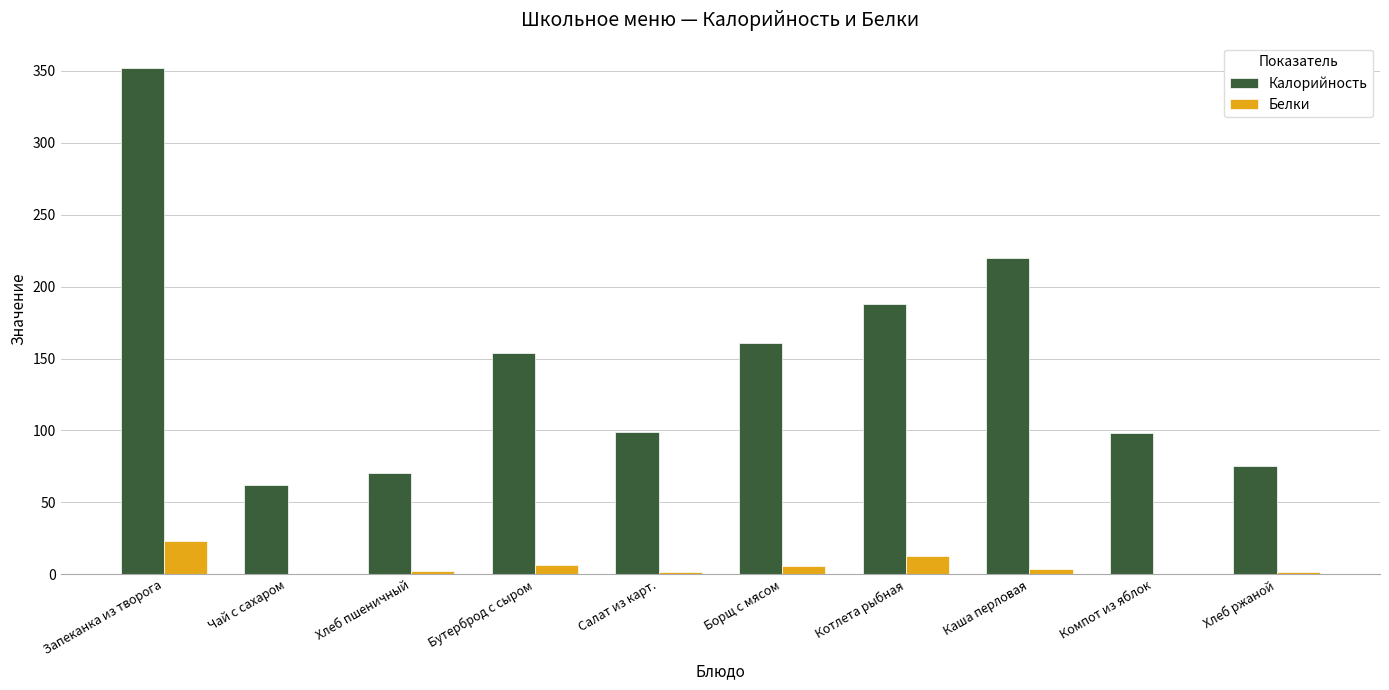

What is the spread (max minus min) of values at Бутерброд с сыром?

147.8